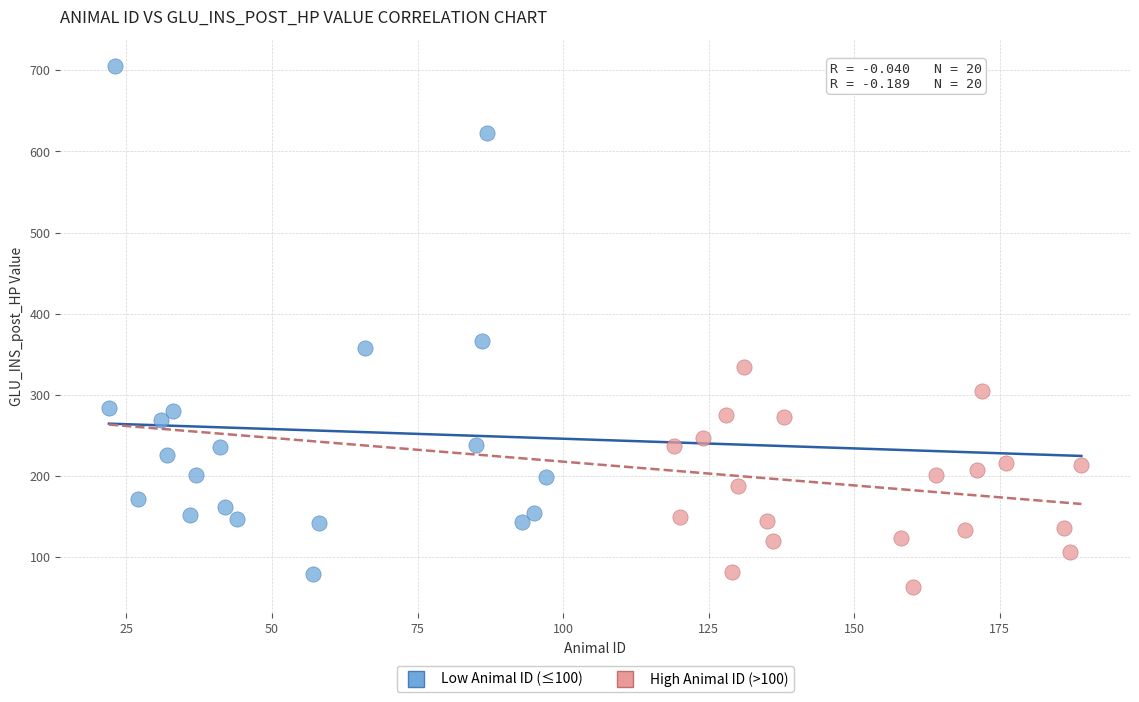

Which series has the widest spread of Y values?

Low Animal ID (≤100)